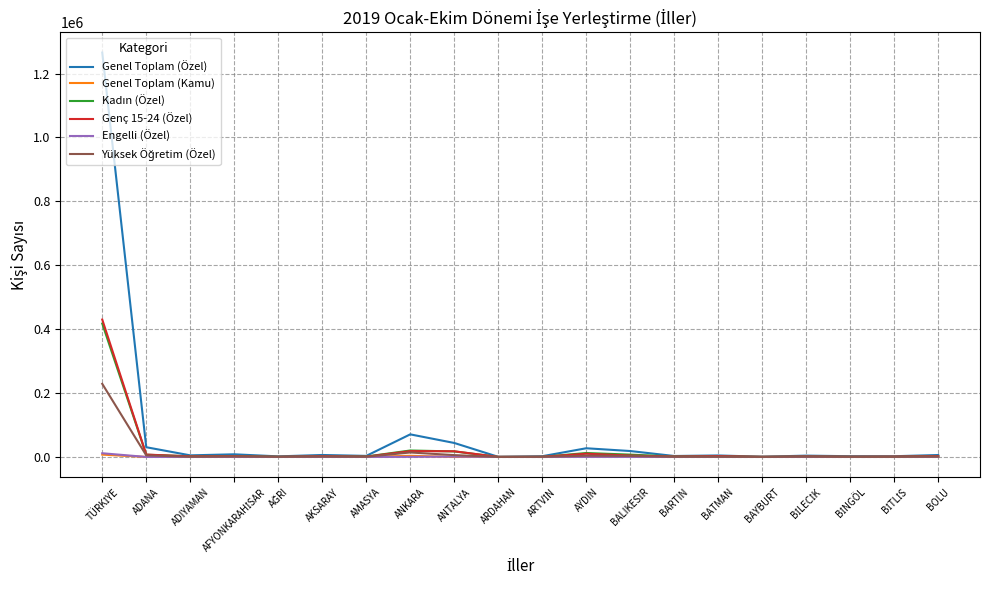

Which series has the largest range (max minus min)?

Genel Toplam (Özel)